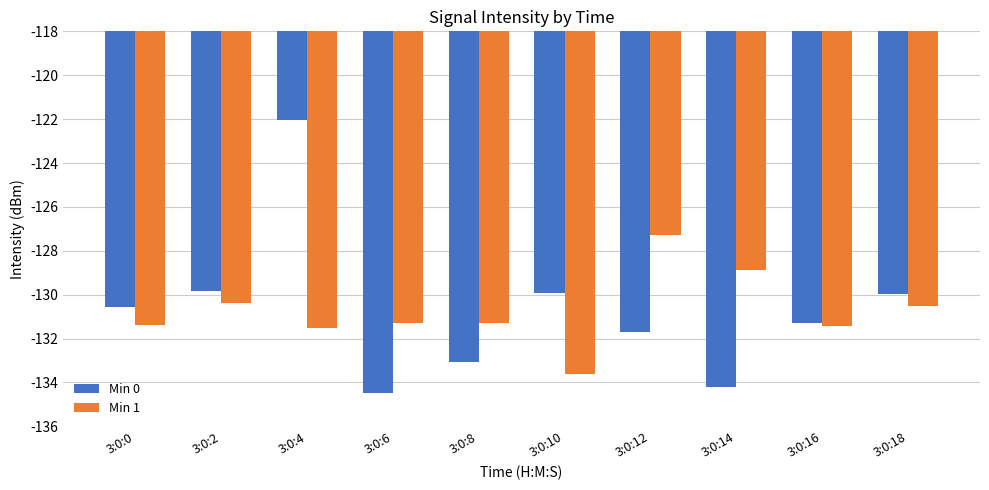

Where does the Min 0 series first go above -130?

3:0:2